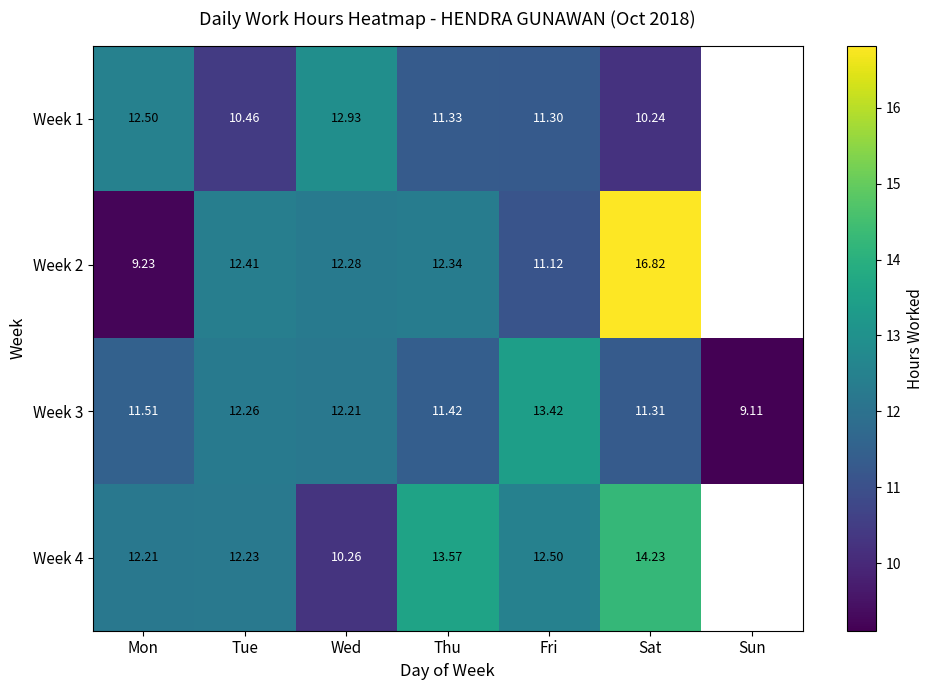

At Mon, list the series in order from smallest to largest.

Week 2, Week 3, Week 4, Week 1